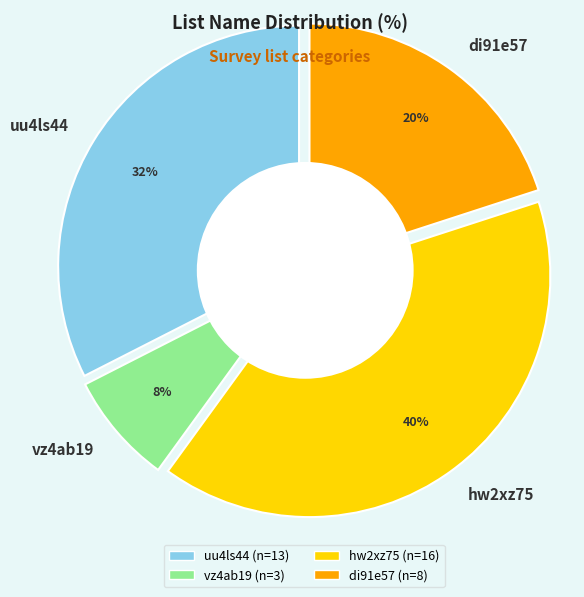

Which category has the biggest portion of the pie?

hw2xz75